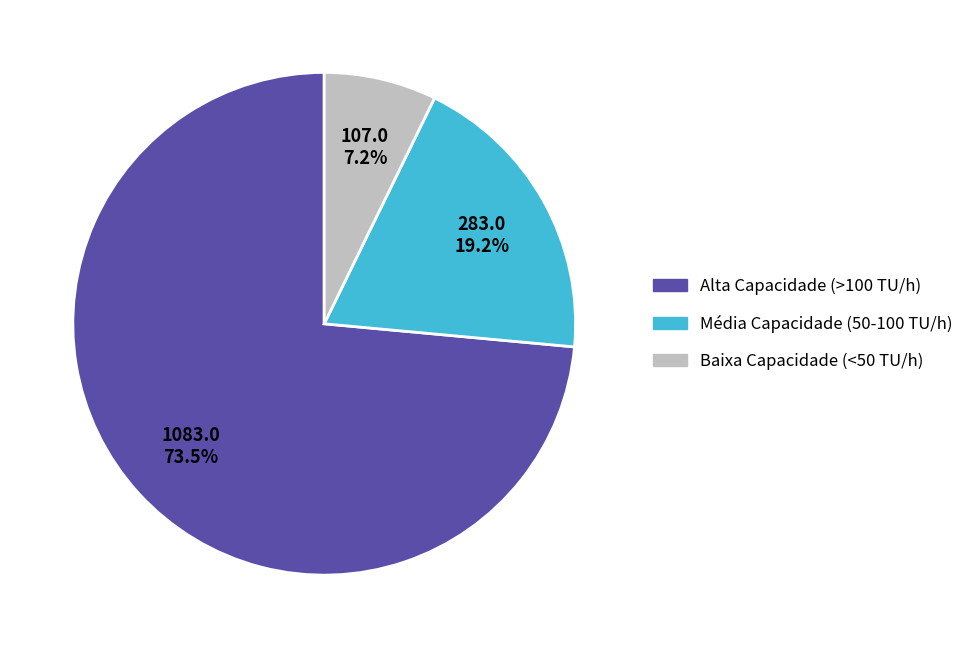

How many segments does this pie chart have?

3